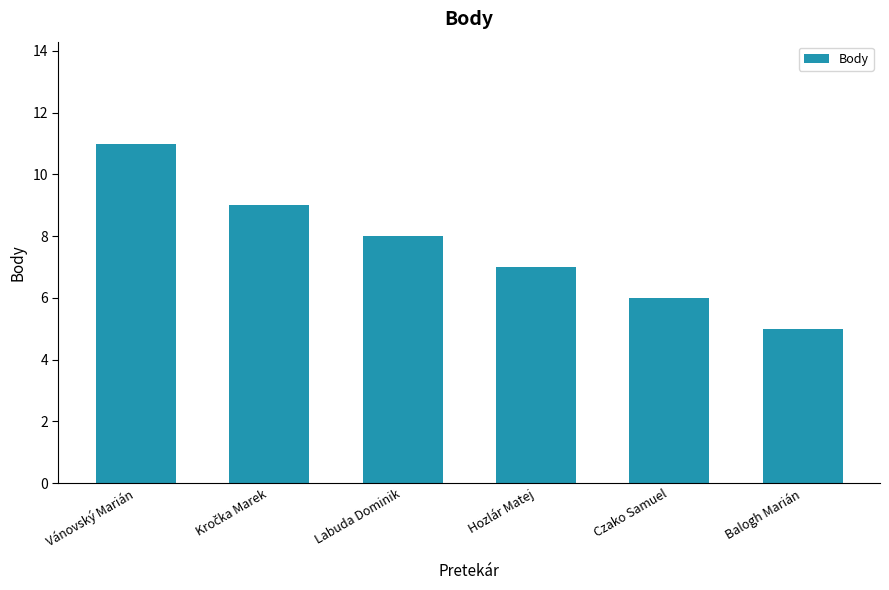

Reading left to right, list all the values displayed in this chart.

11	9	8	7	6	5